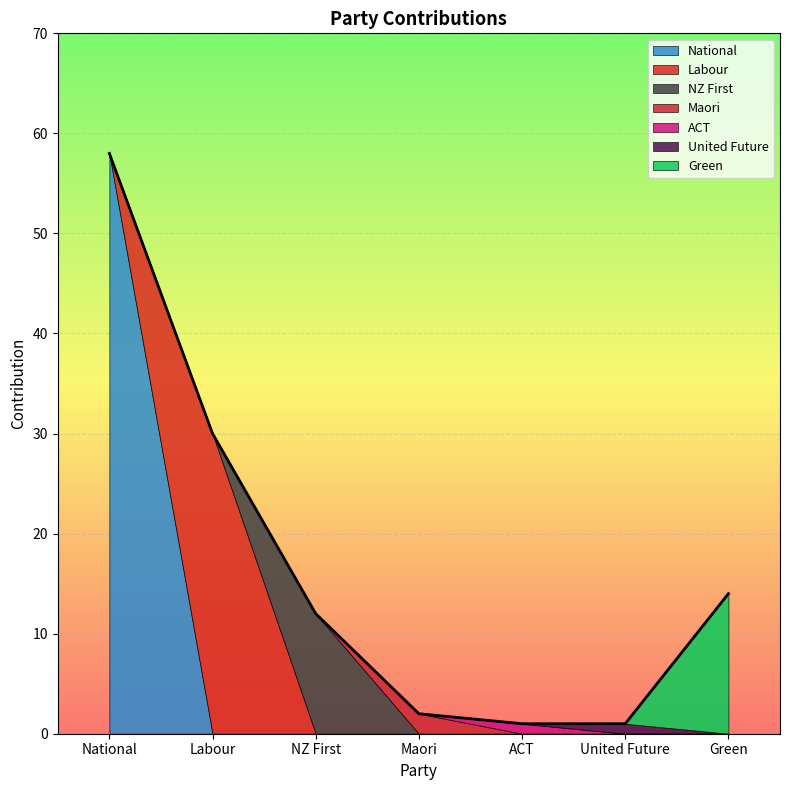

What is the highest value of the maori series?

2